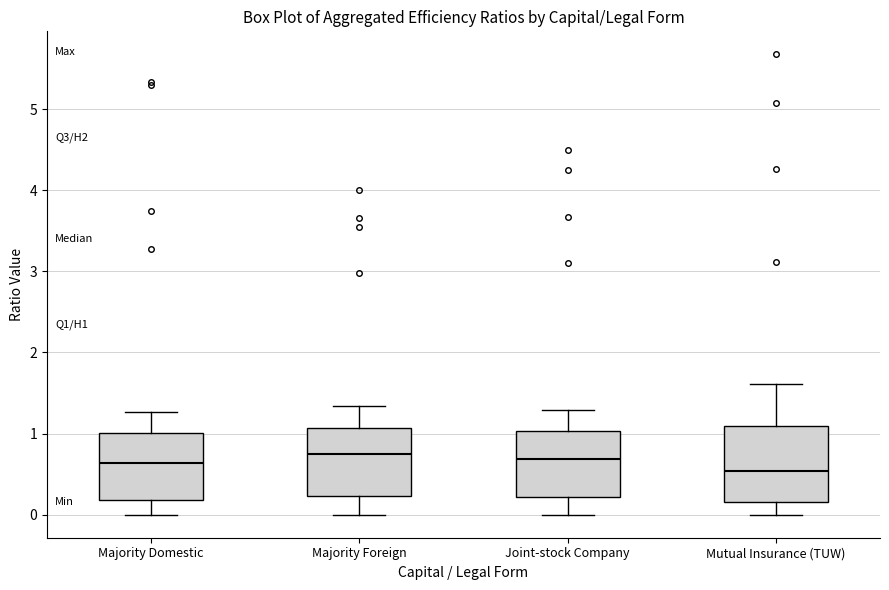

Where does the upper whisker of the box for Mutual Insurance (TUW) end on the y-axis? The values are not printed on the chart, so give them approximately, as read against the axis.

1.6